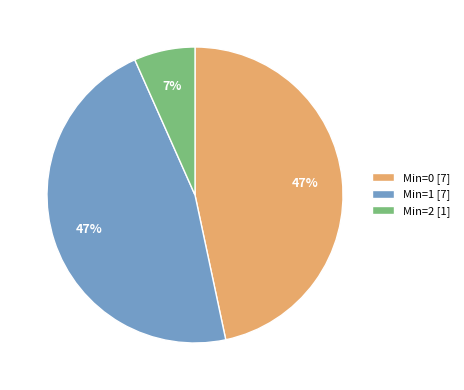

Is it true that Min=1 [7] is 47% of the pie?

True